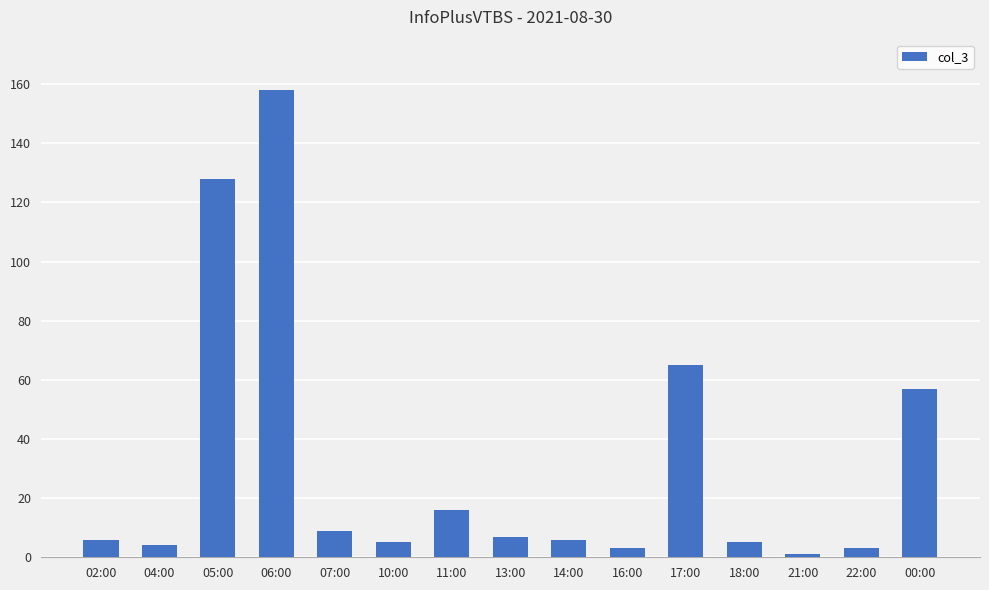

Where is the data nearest to the value 79?

17:00